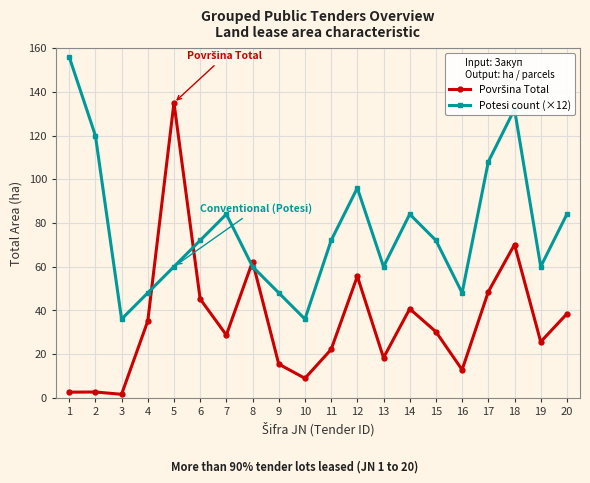

At which category is the sum across all series the highest?

18